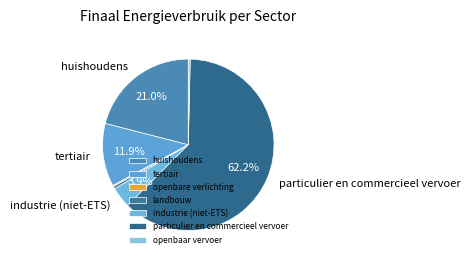

The huishoudens slice represents 16% of the pie. True or false?

False